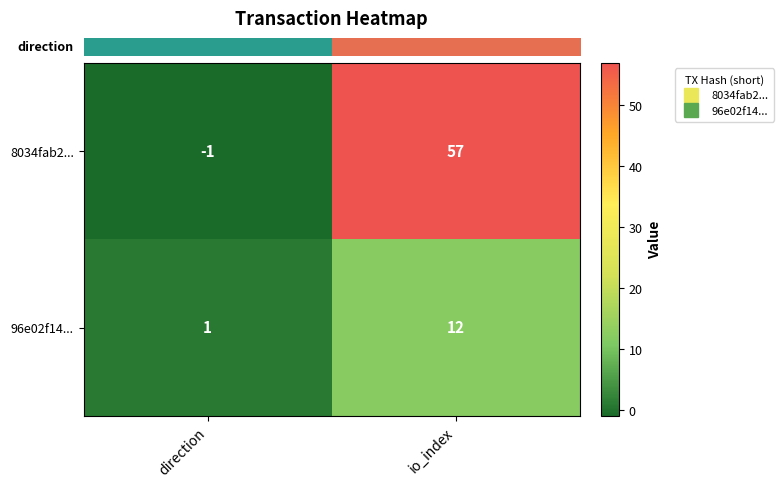

What is the minimum value shown in the chart?

-1